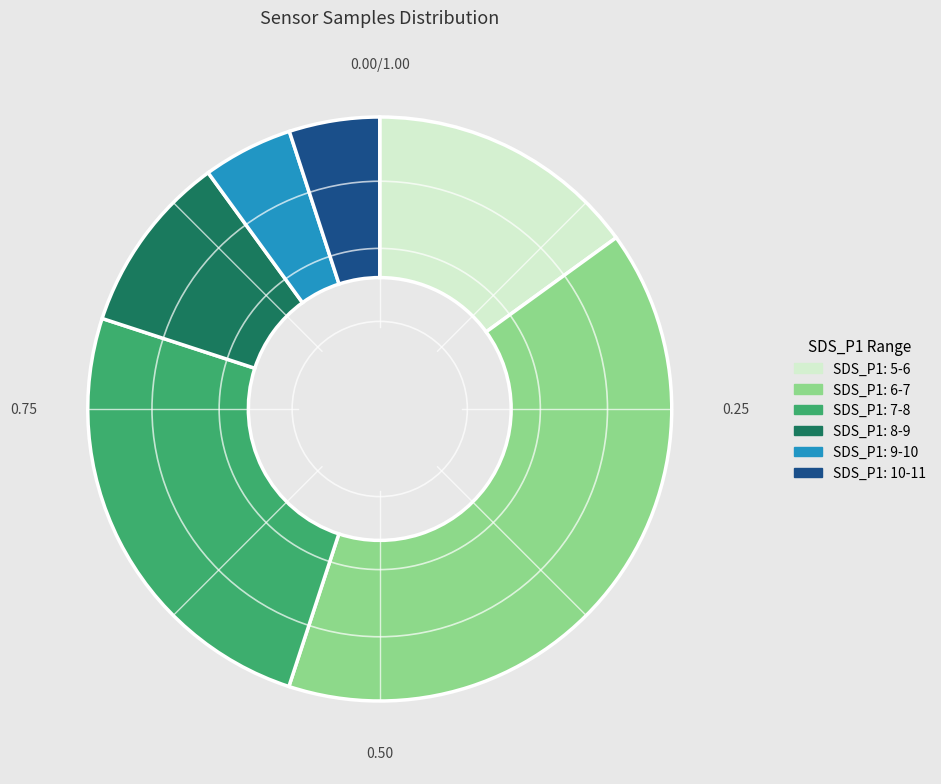

Is the sum of SDS_P1: 8-9 and SDS_P1: 10-11 greater than half?

No